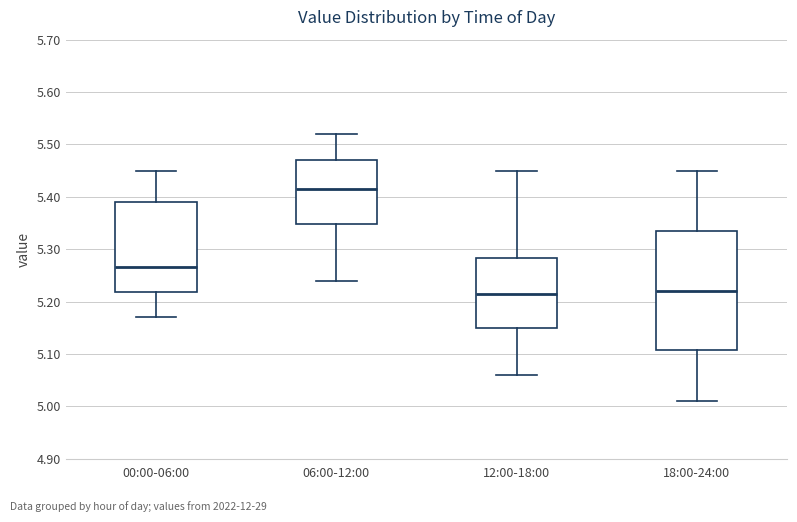

Comparing the boxes themselves (not the whiskers), which one is the tallest?

18:00-24:00